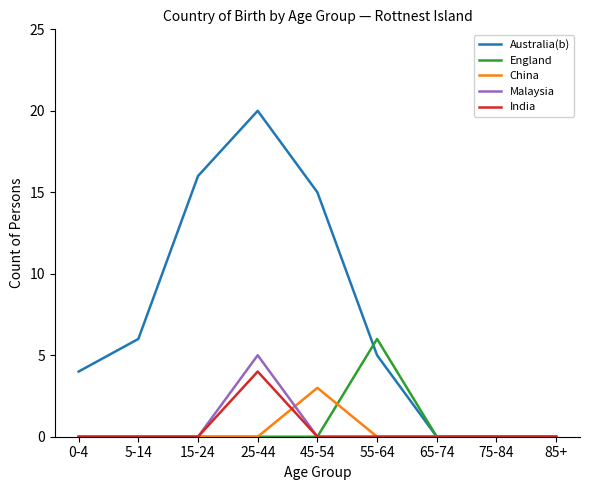

Is it true that China equals 0 at 5-14?

True